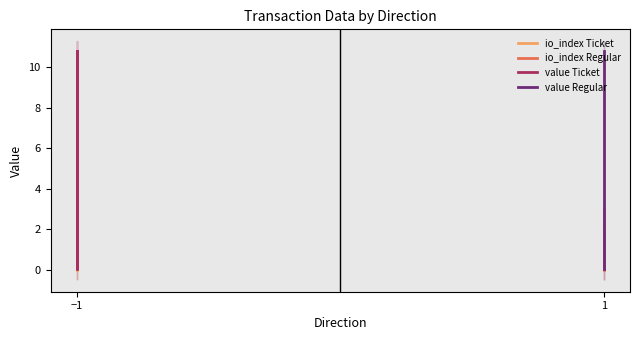

What is the maximum value for io_index Regular?

3.0